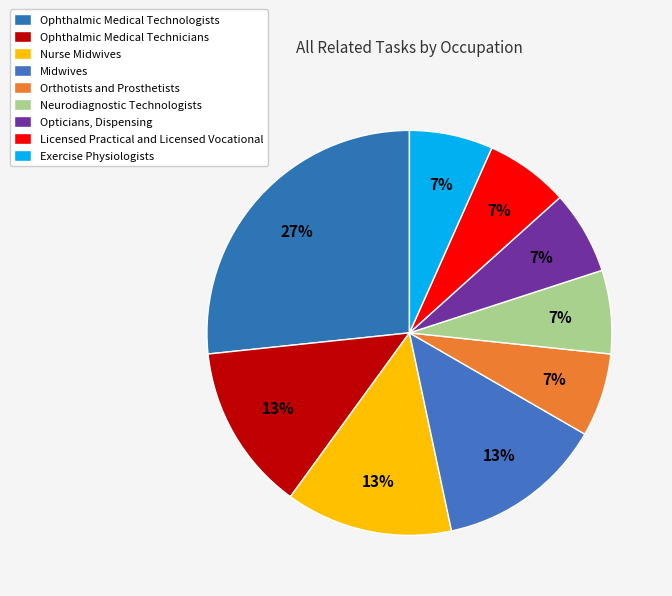

What is the largest slice in the pie chart?

Ophthalmic Medical Technologists